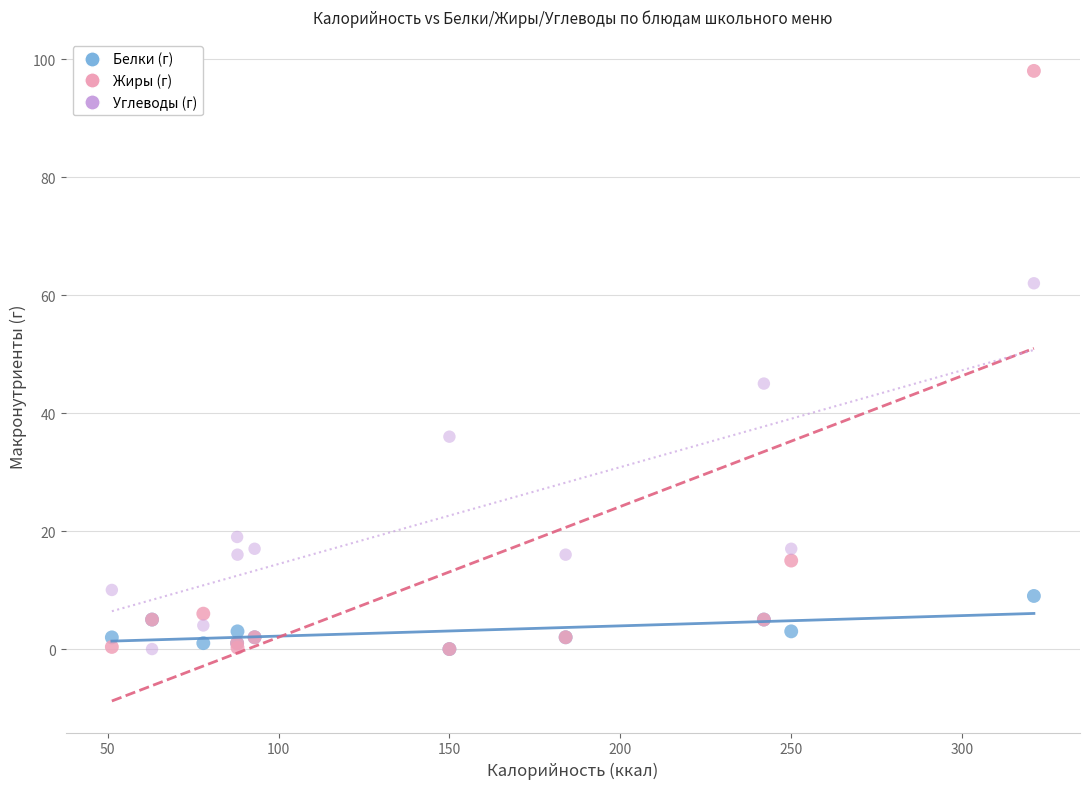

Which series contains the highest Y value?

Жиры (г)